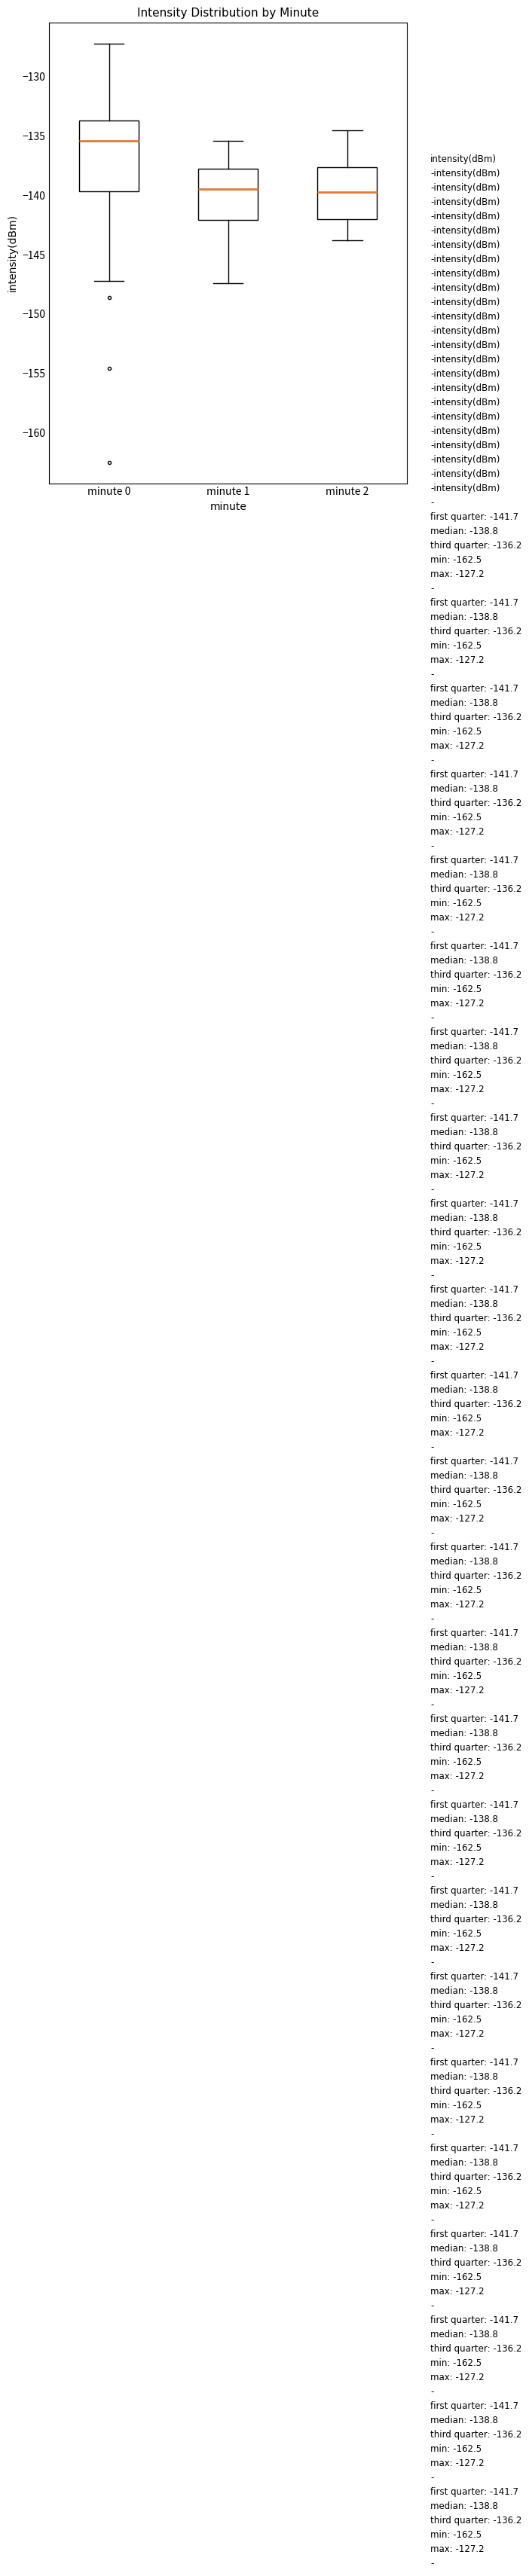

Reading left to right, read every box against the y-axis: the position of its median line, the range the box covers, and the ends of its whiskers. The values are not printed on the chart, so give them approximately, as read against the axis.

minute 0: median -135.5, box -139.5 to -133.5, whiskers -147.0 to -127.0
minute 1: median -139.5, box -142.0 to -137.5, whiskers -147.5 to -135.5
minute 2: median -139.5, box -142.0 to -137.5, whiskers -144.0 to -134.5